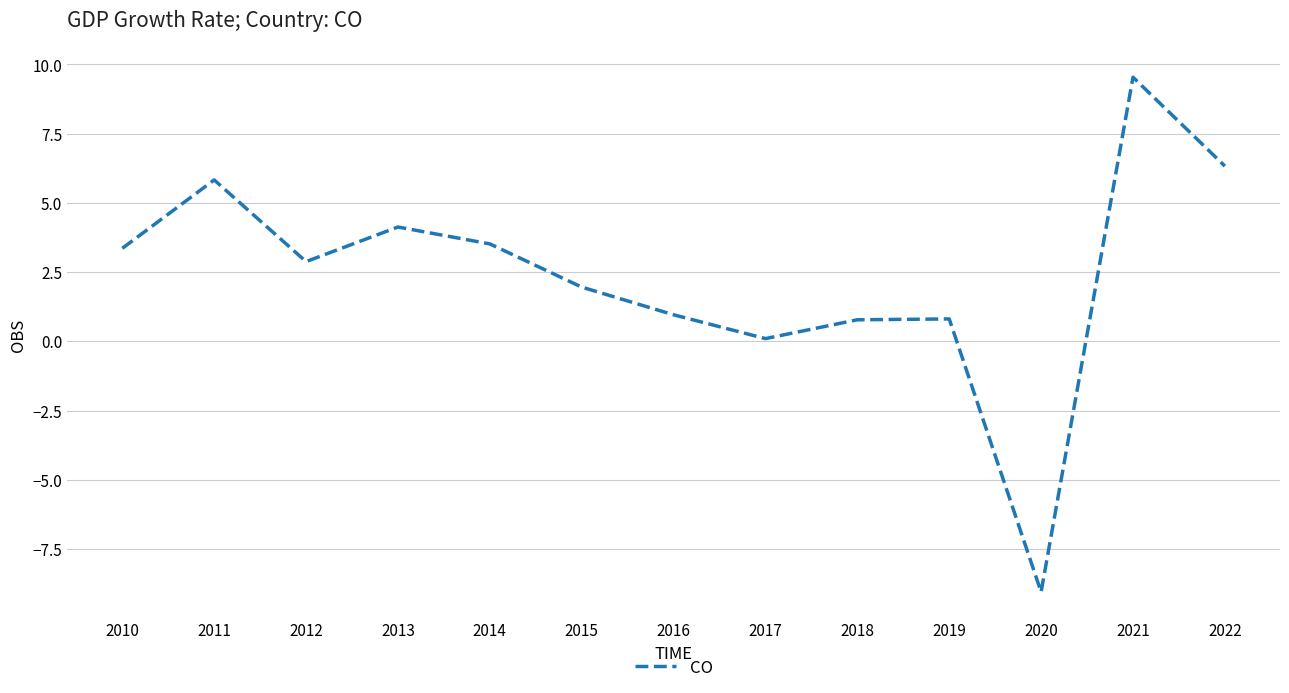

The chart shows a value of 1.0 at 2016. True or false?

True